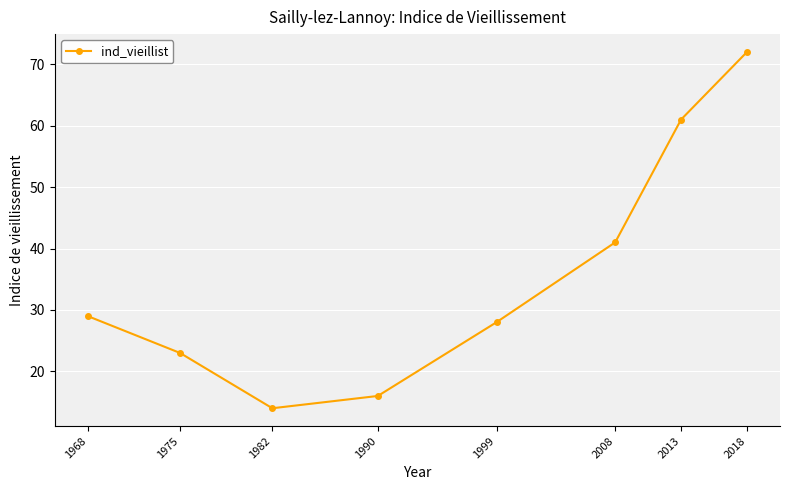

Is it true that the value at 2013 is 33?

False